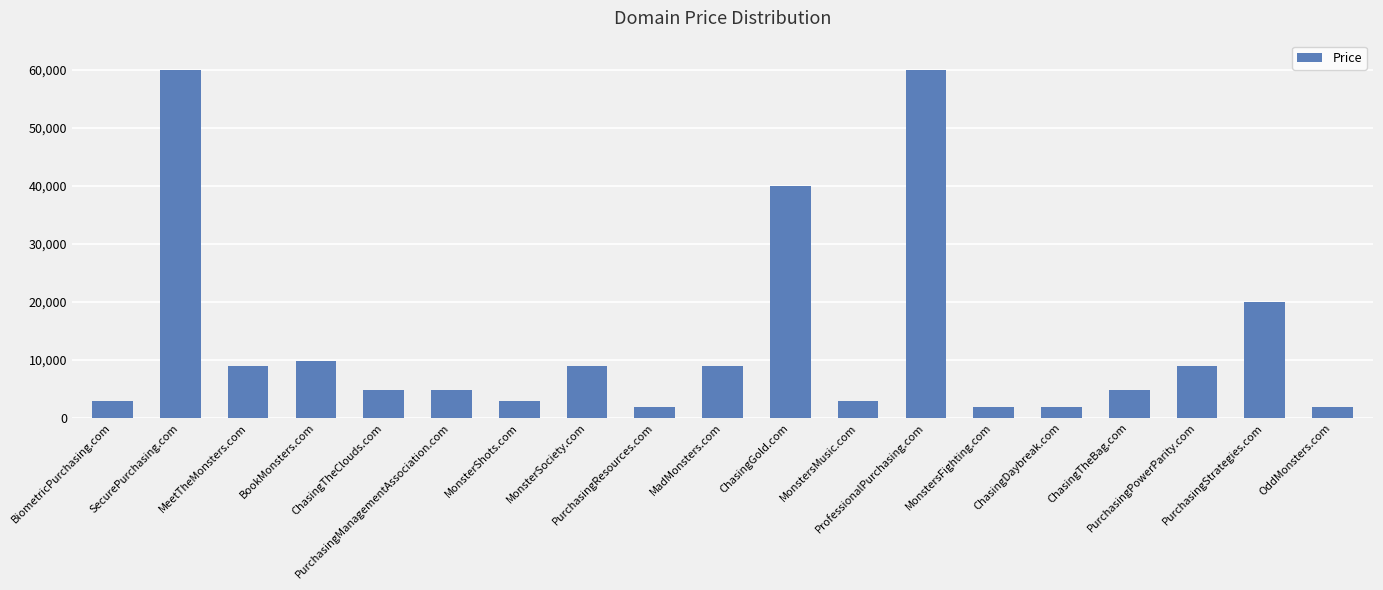

What position from the left is PurchasingManagementAssociation.com?

6